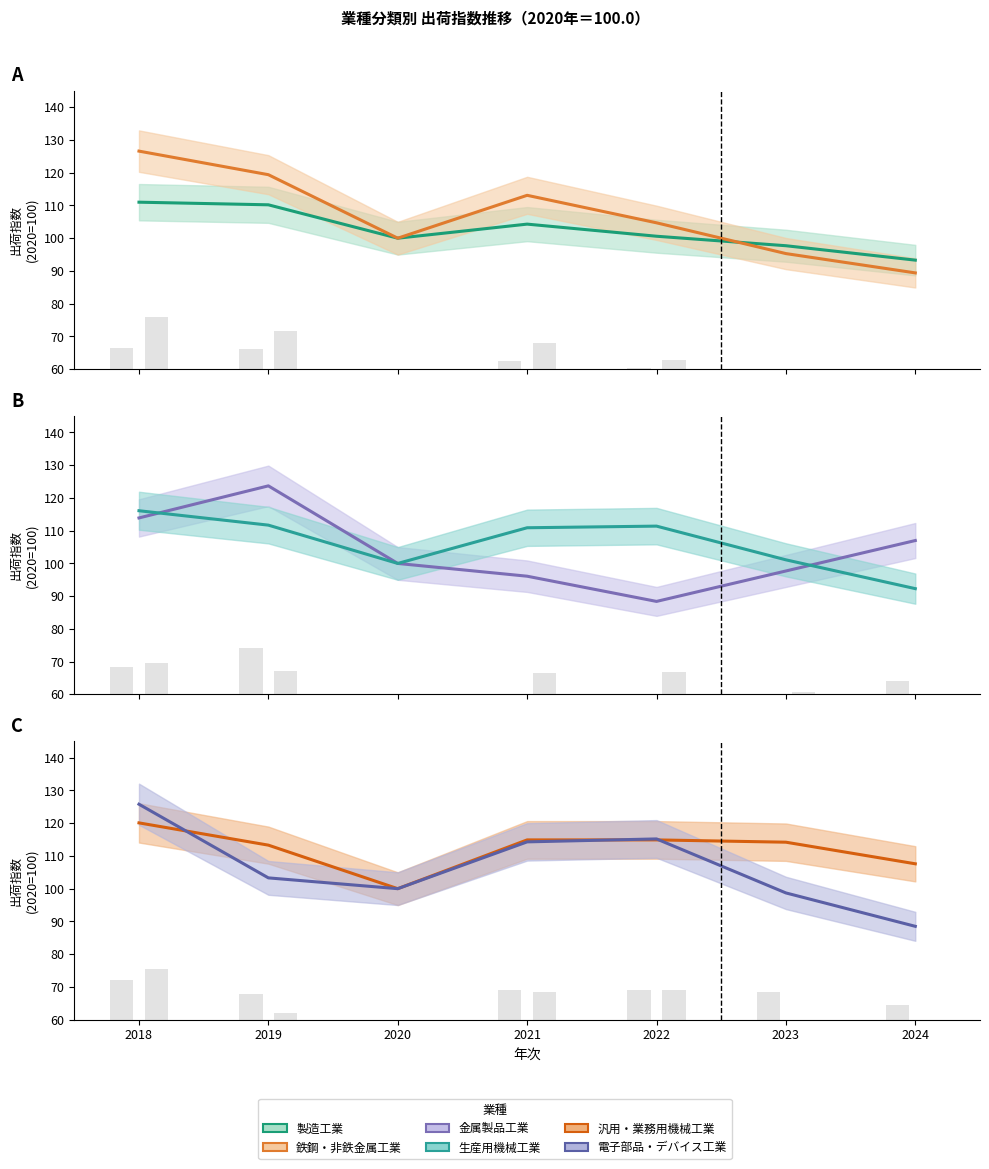

What is the average value of the 電子部品・デバイス工業 series?

106.5